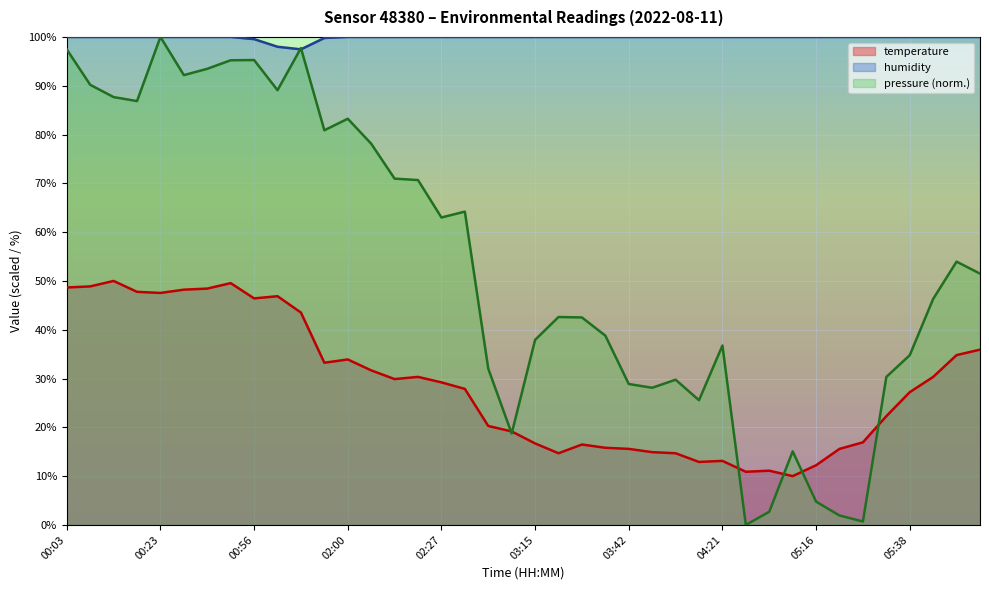

Between 03:31 and 03:47, which series saw the biggest shift?

temperature